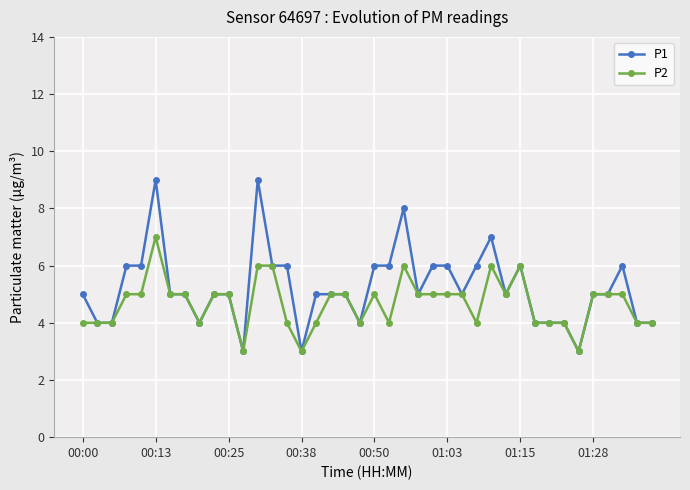

True or false: P1 has more than 0 points higher than both neighbors.

True